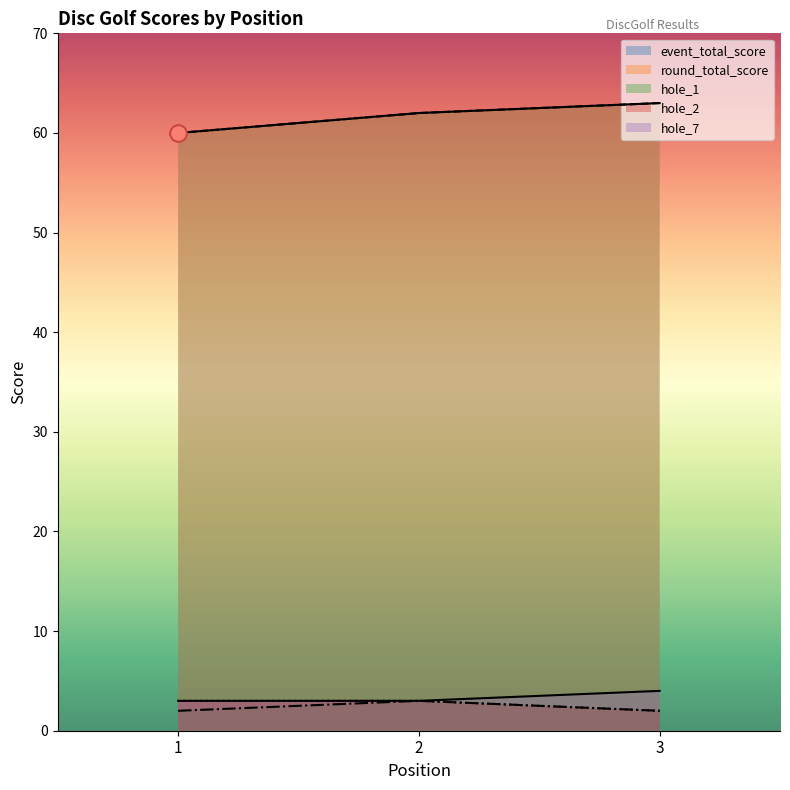

Which series has the largest range (max minus min)?

event_total_score